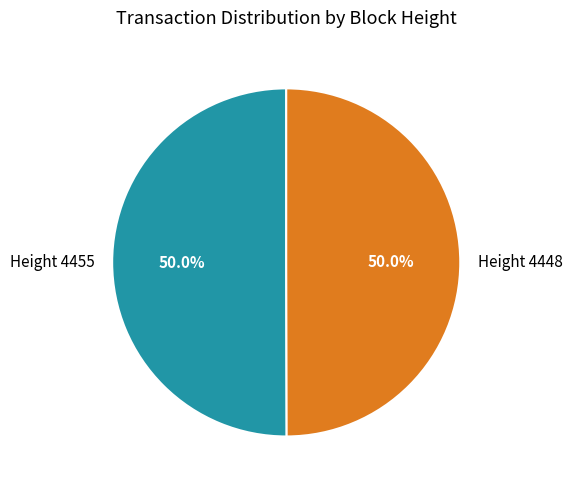

Is the sum of Height 4455 and Height 4448 greater than half?

Yes